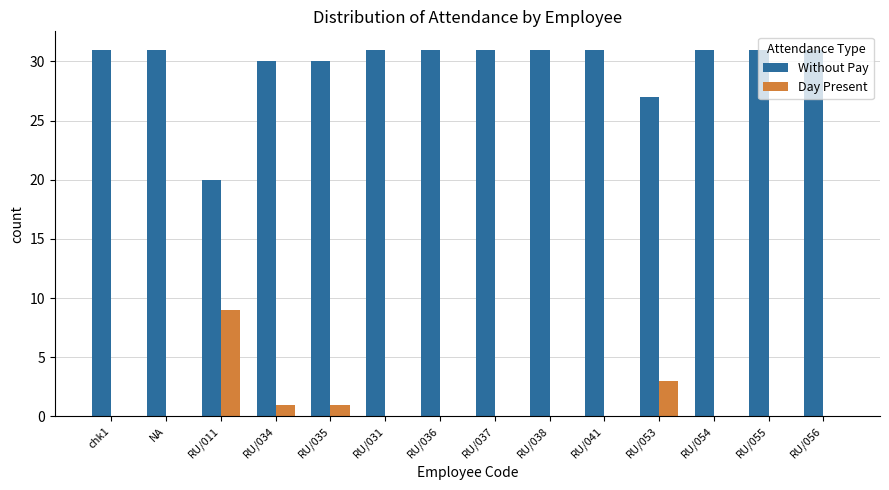

How many series are shown in this chart?

2